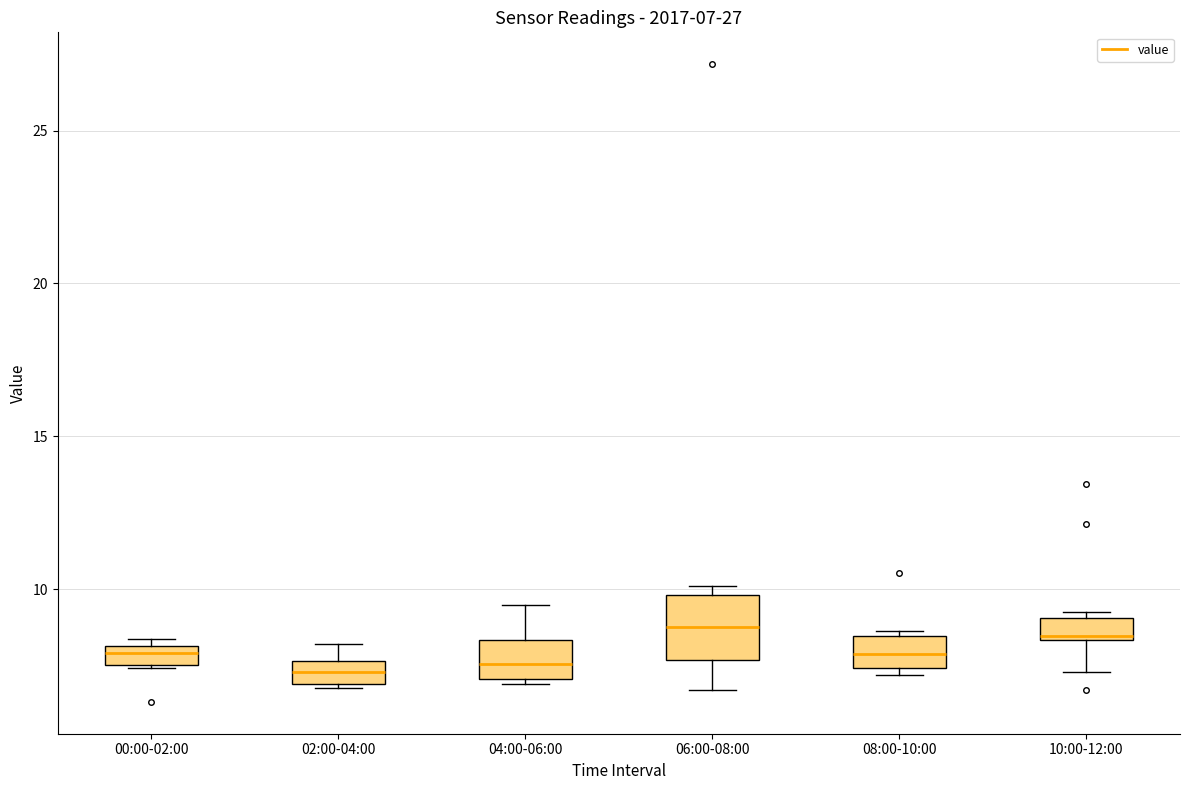

Comparing the boxes themselves (not the whiskers), which one is the tallest?

06:00-08:00